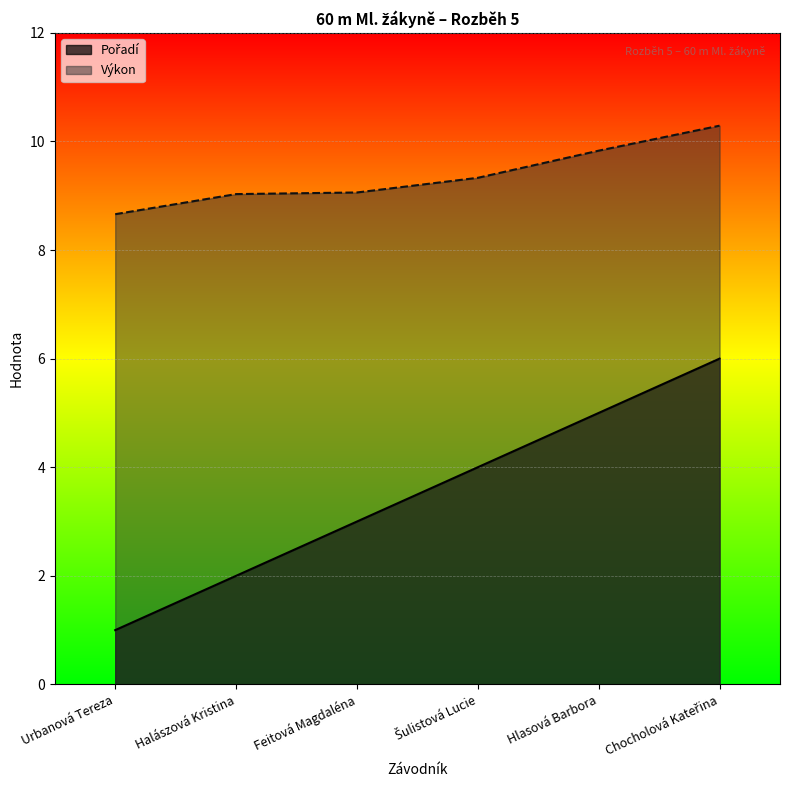

What position from the right is Halászová Kristina?

5